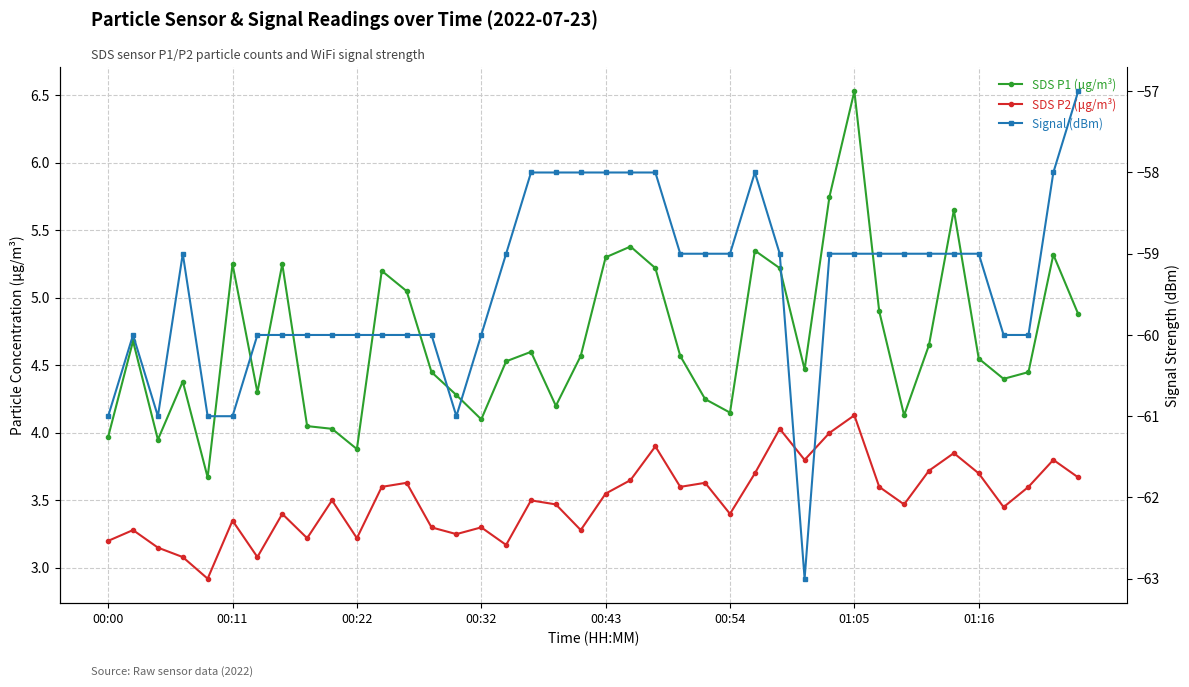

True or false: Signal (dBm) has more than 1 points higher than both neighbors.

True